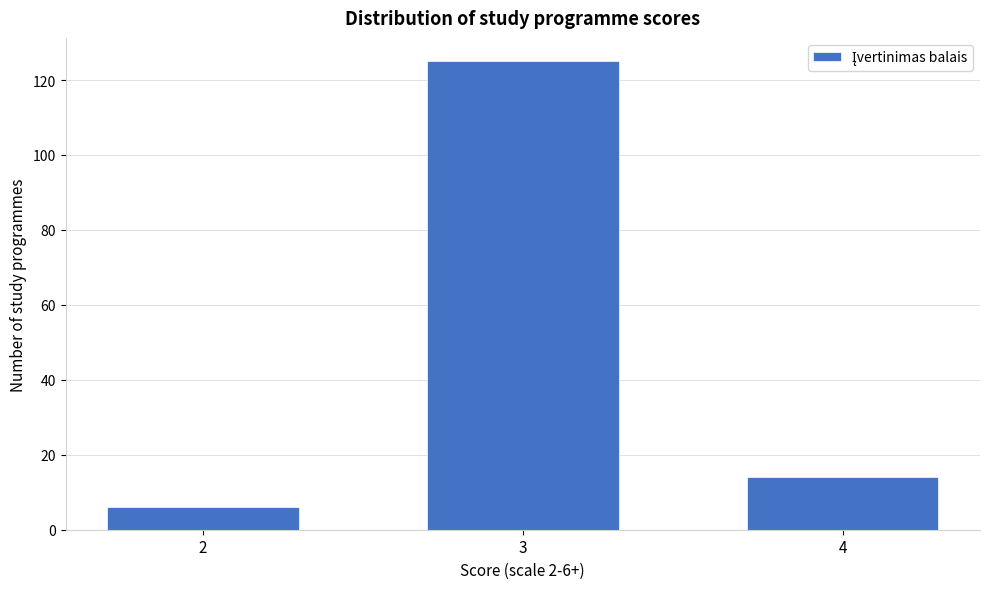

Reading left to right, transcribe all the data shown in this chart.

6	125	14